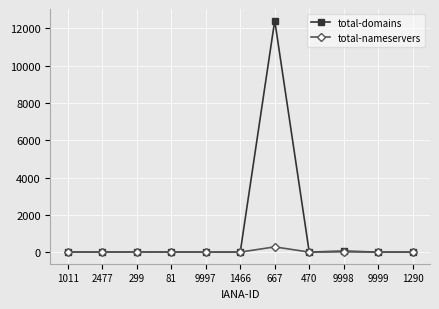

What is the difference between the highest and lowest values at 667?

12139